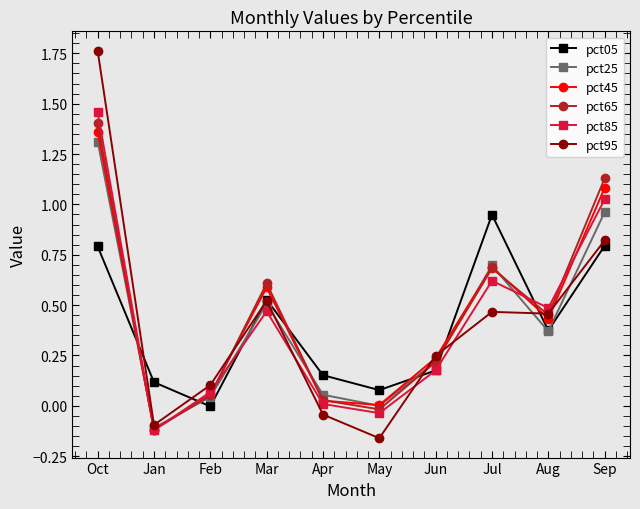

Count the number of data series in this chart.

6